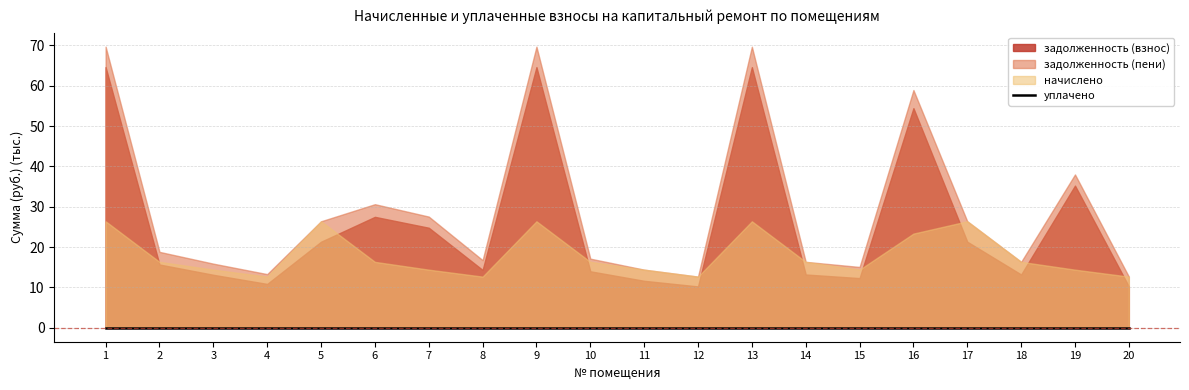

What is the highest value of the начислено series?

26390.7